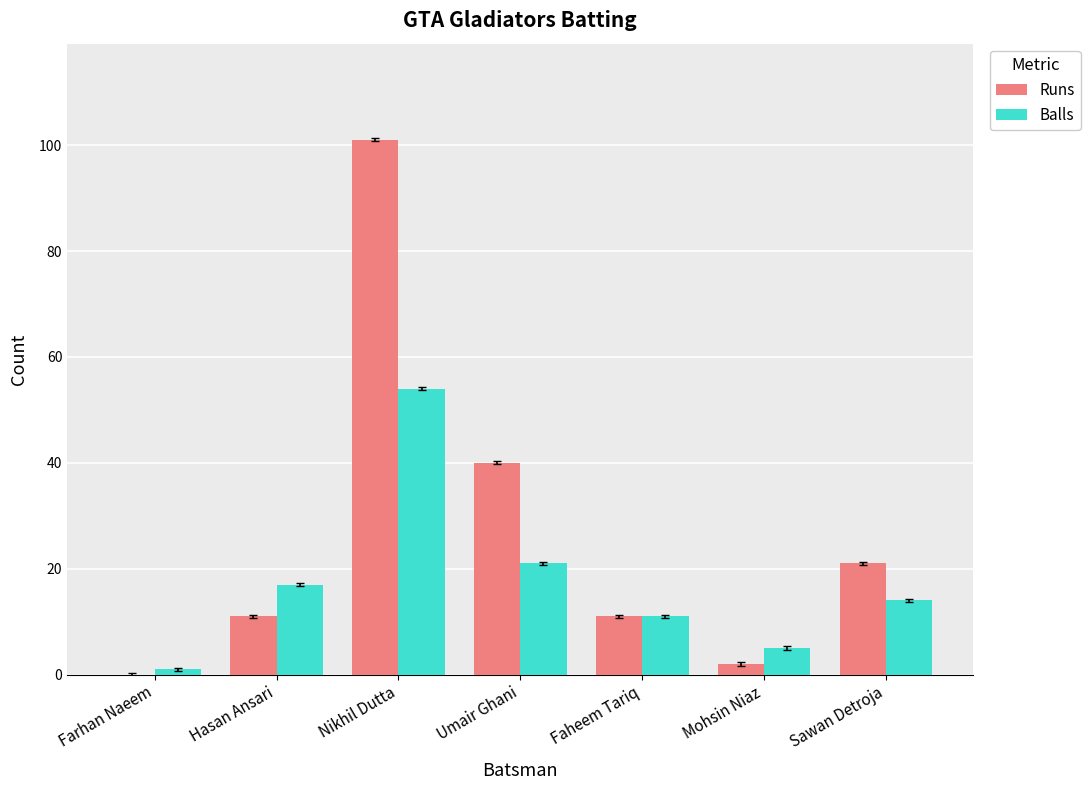

The value of Runs at Faheem Tariq is 17. True or false?

False